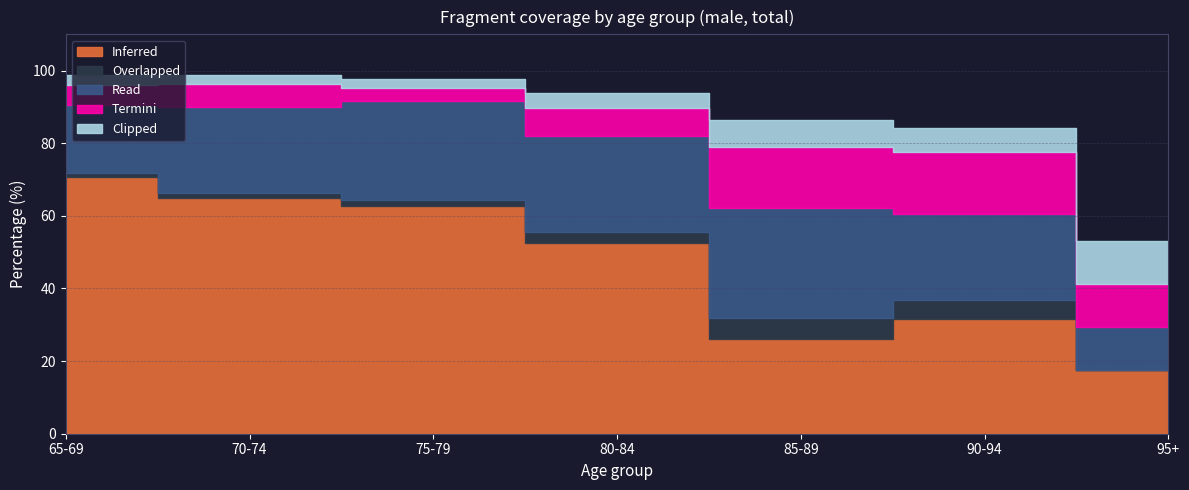

How many data points does each series have?

7